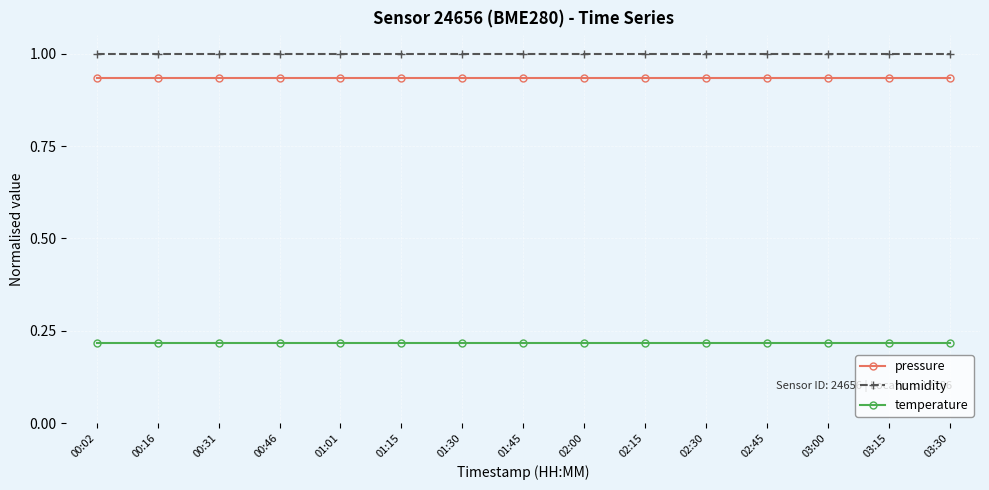

How many lines are shown in the chart?

3